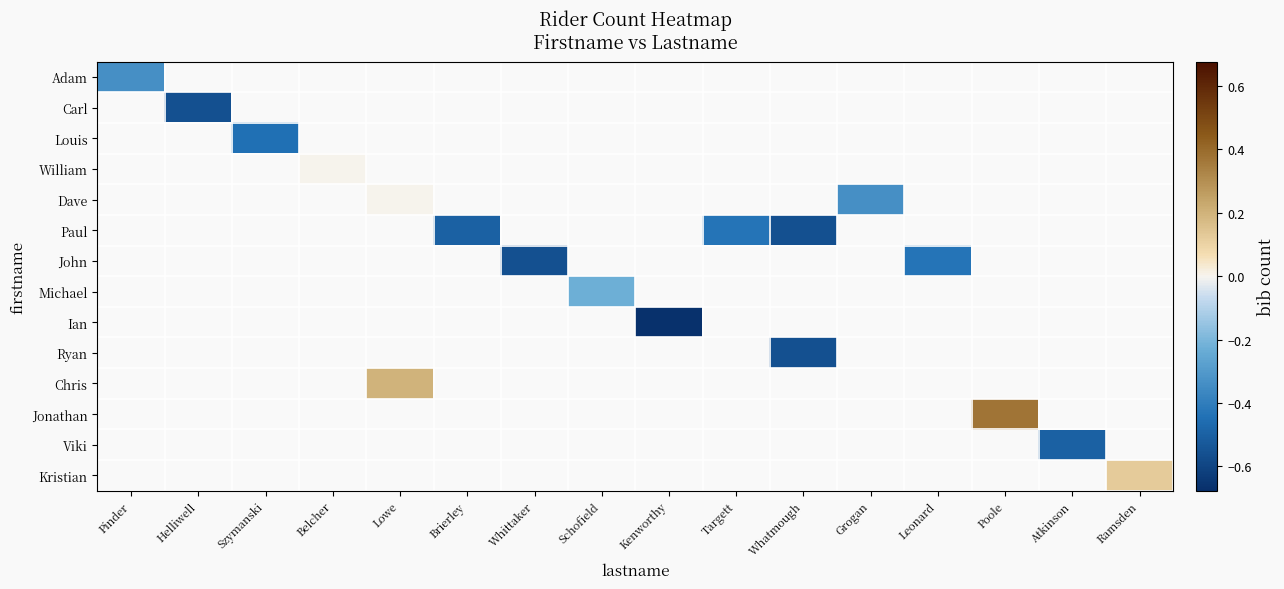

What is the greatest value displayed?

0.4